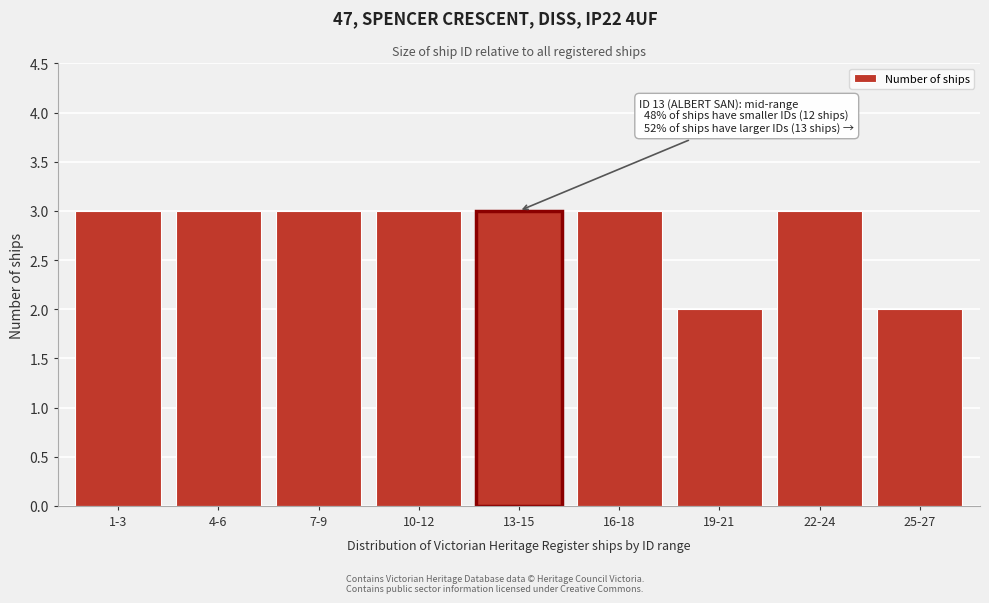

Reading right to left, what are all the values shown in this chart?

2	3	2	3	3	3	3	3	3